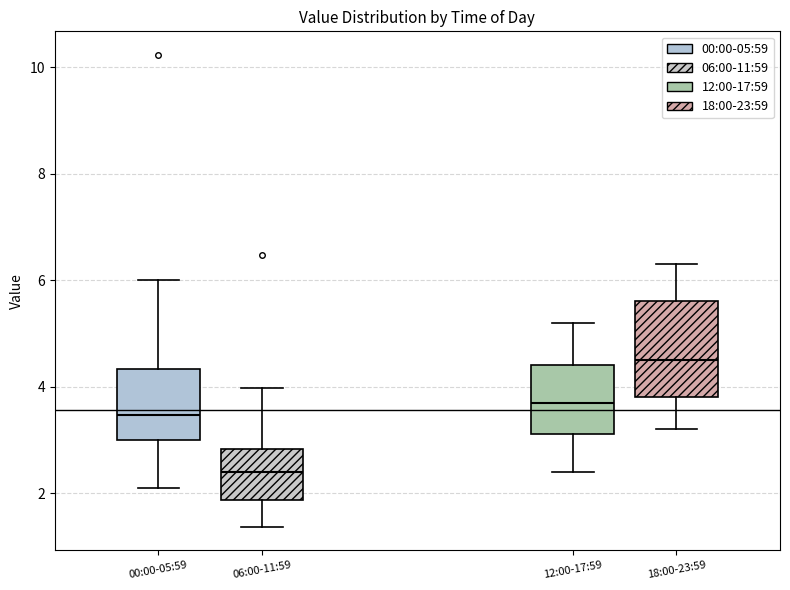

Which box has the highest median line?

18:00-23:59